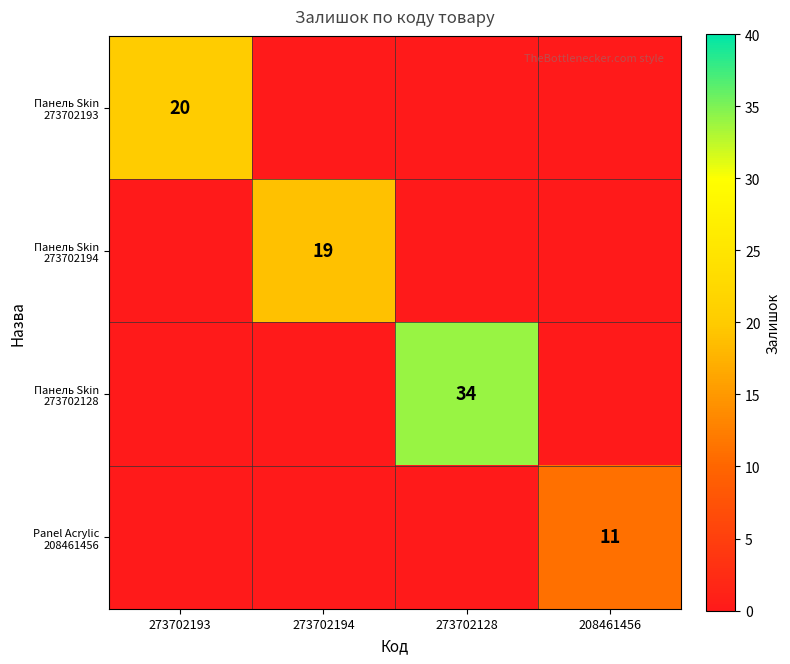

Which category has the highest value across all series?

273702128